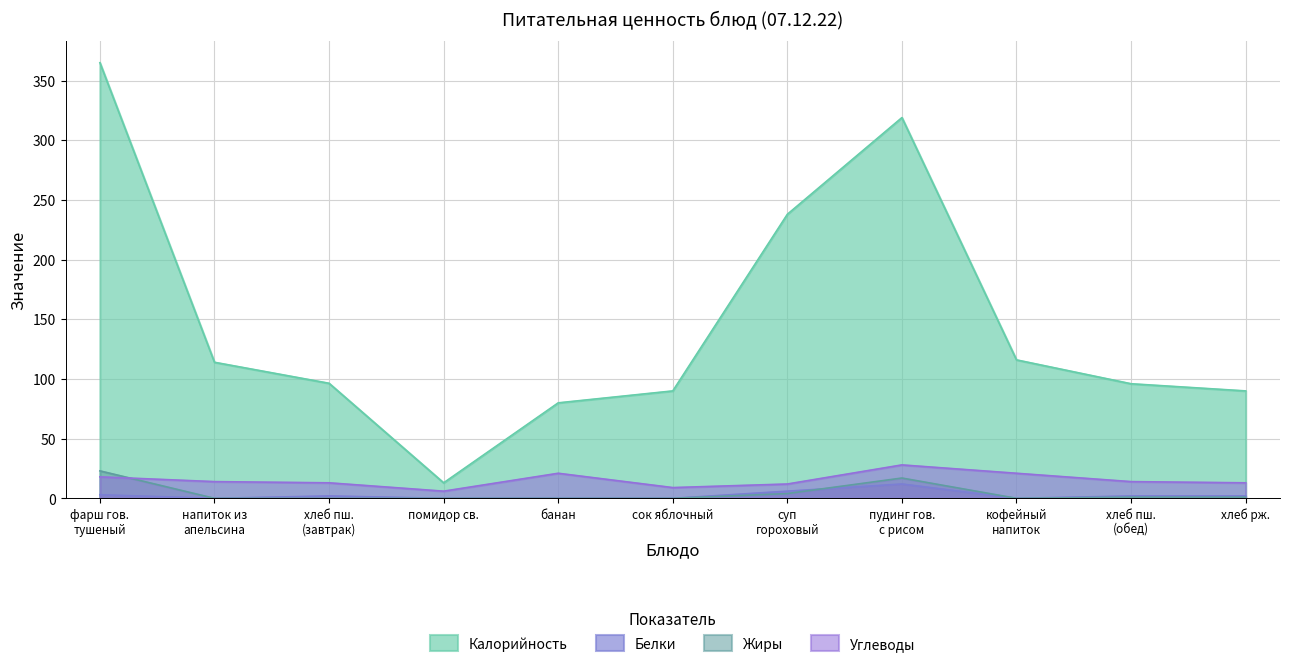

At how many categories does at least one series exceed 146?

3